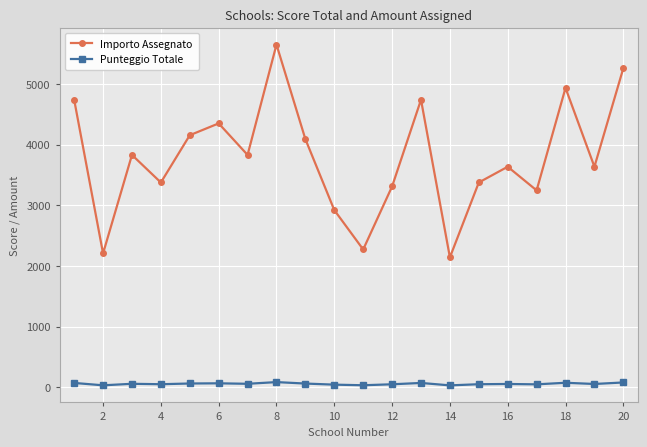

What is the difference between the maximum and second lowest values in the Importo Assegnato series?

3440.7